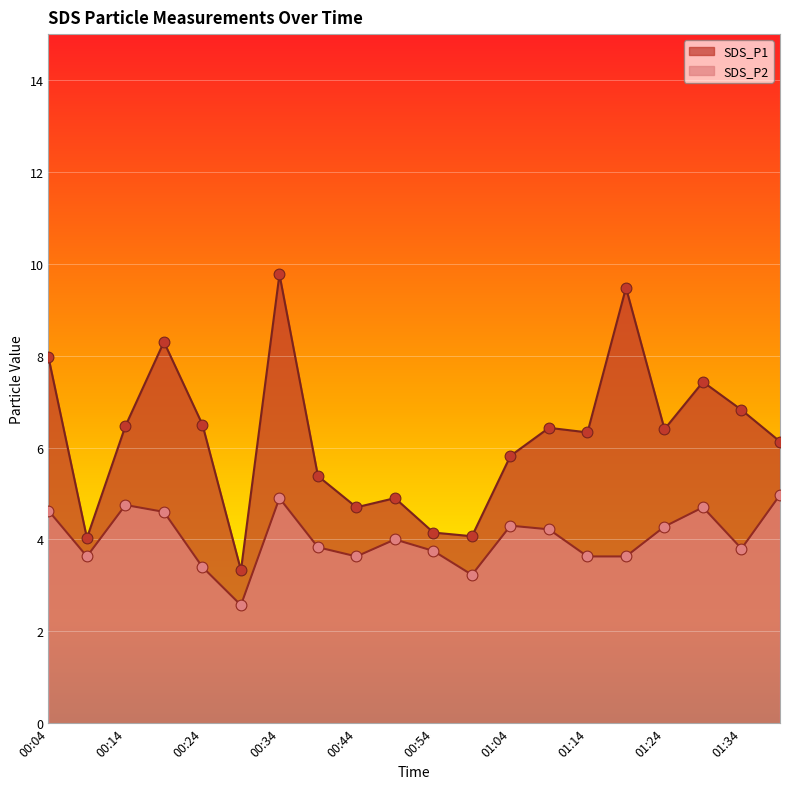

What are all the series names shown in the legend?

SDS_P1, SDS_P2